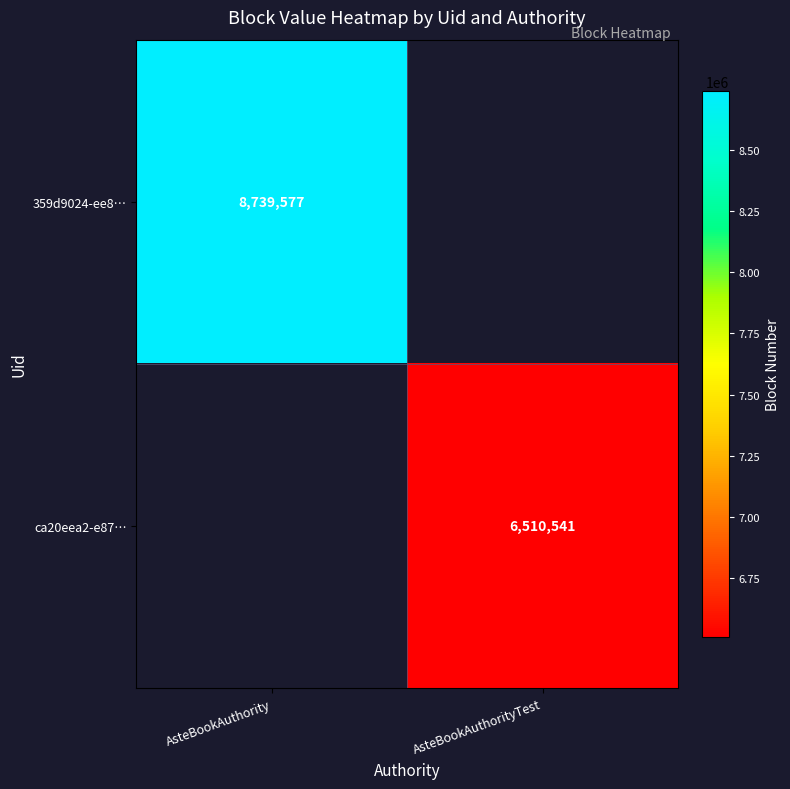

The value of ca20eea2-e87… at AsteBookAuthorityTest is 6510541. True or false?

True